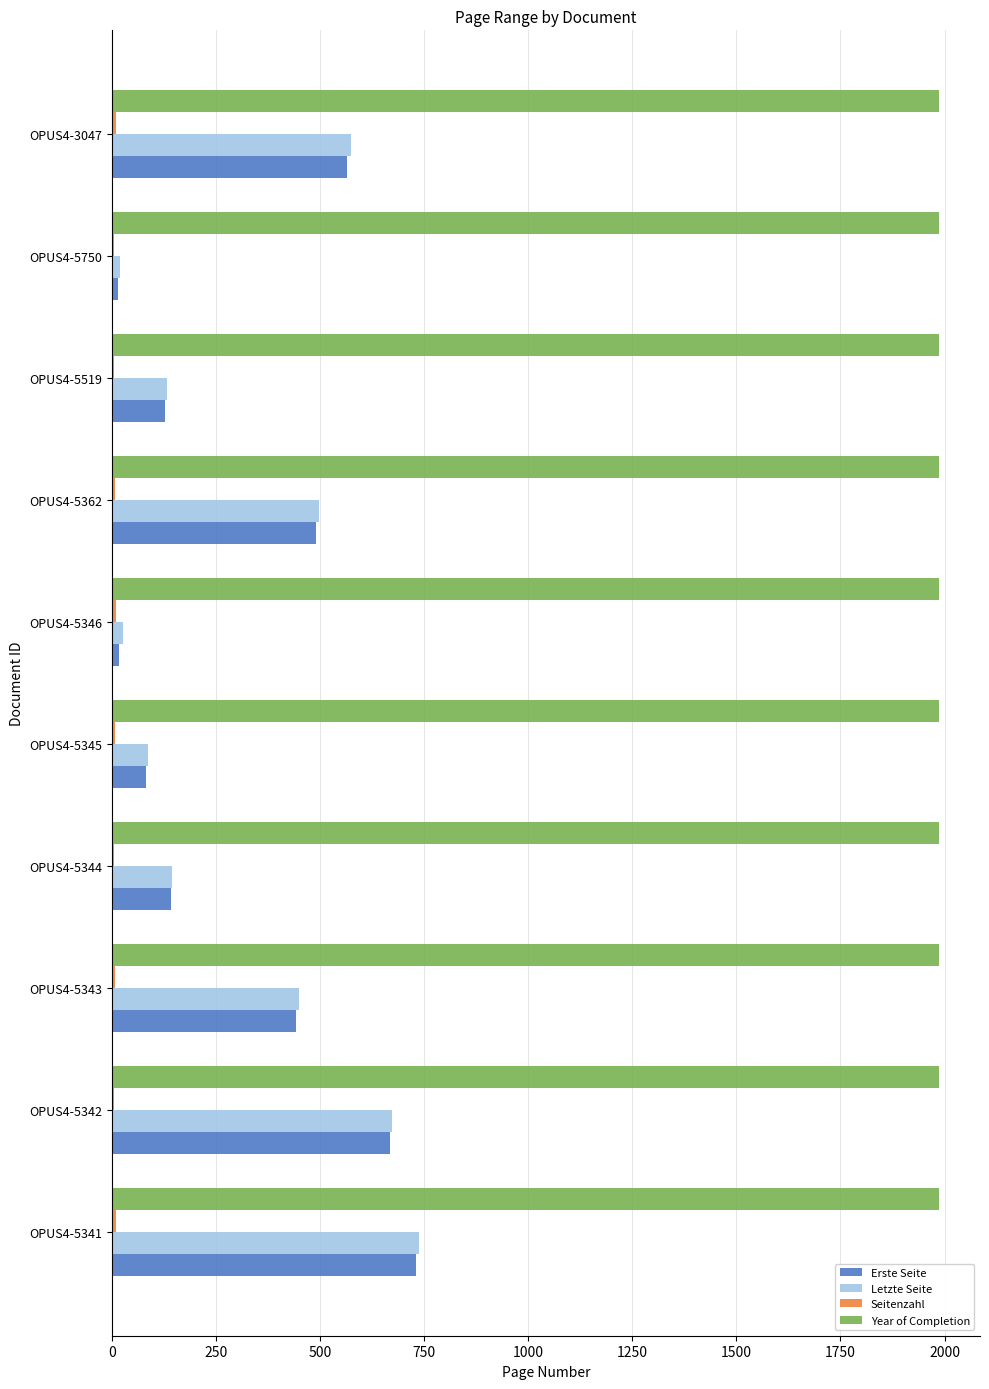

Which series changed the most between OPUS4-5341 and OPUS4-5343?

Letzte Seite